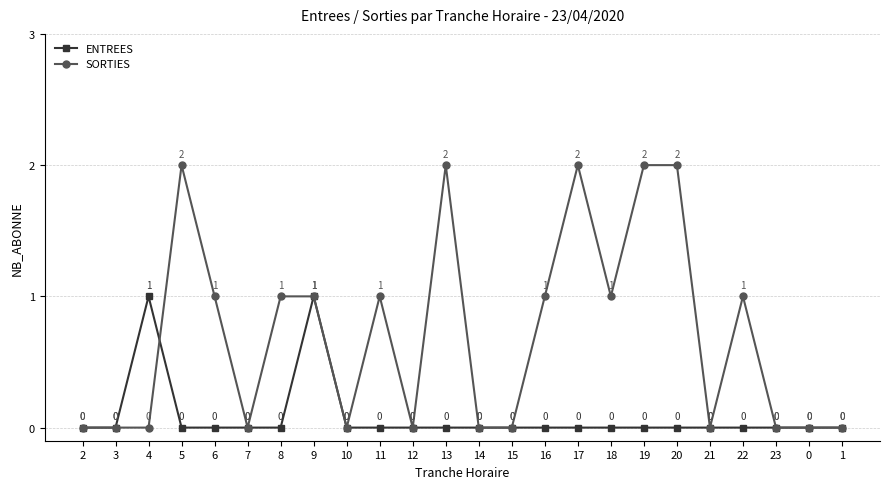

What is the value of the SORTIES point at the 10th from the left?

1